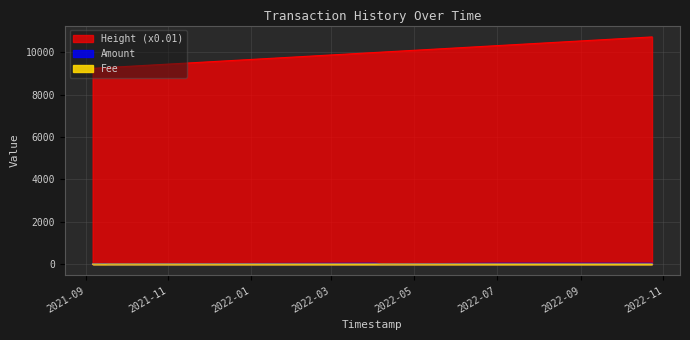

What is the sum of all Height values?

96566.0